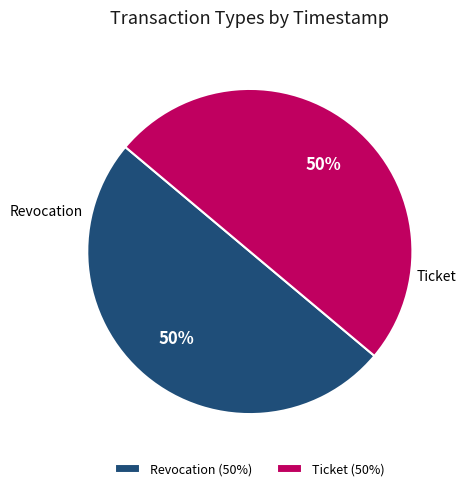

Is it true that Revocation is 50% of the pie?

True